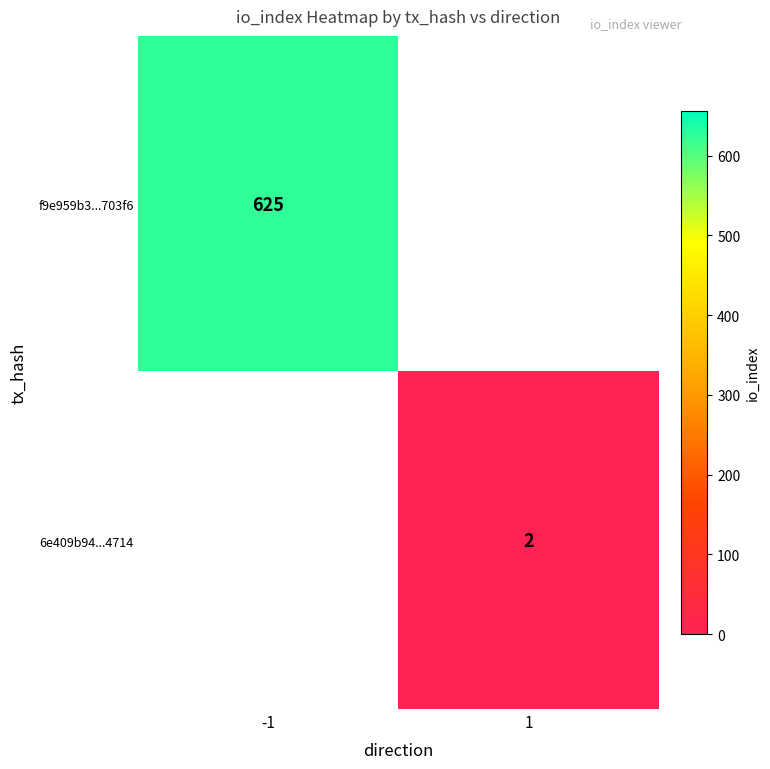

The value of f9e959b3...703f6 at -1 is 625. True or false?

True